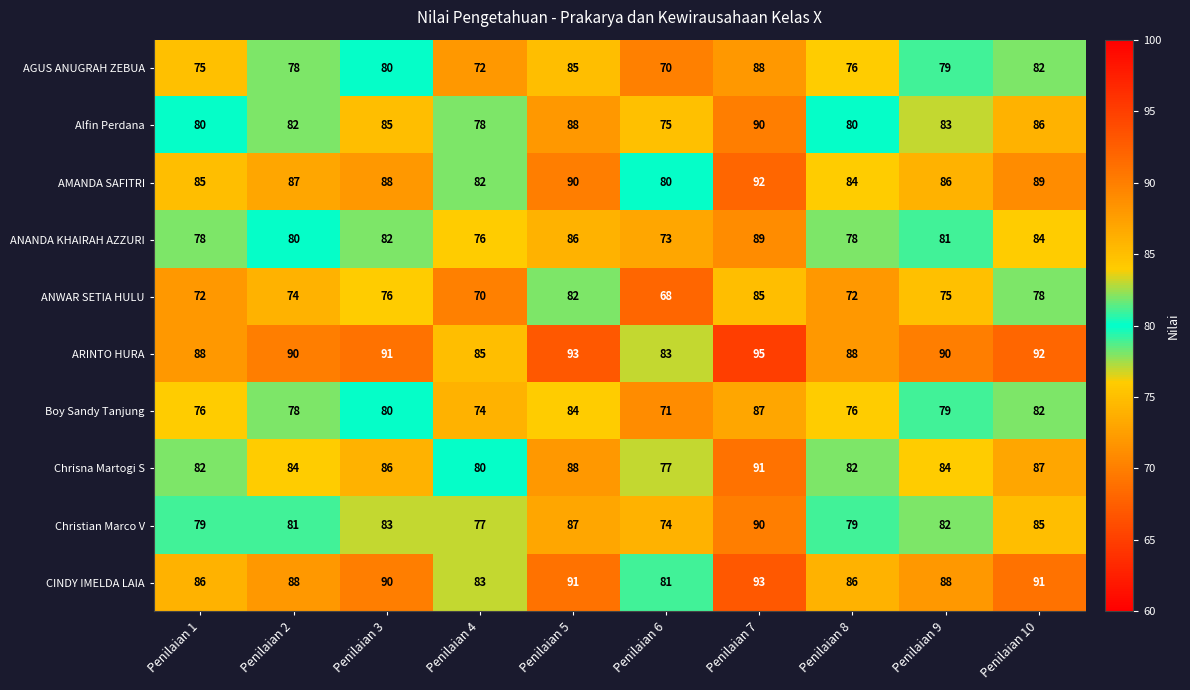

At how many categories does at least one series exceed 68?

10